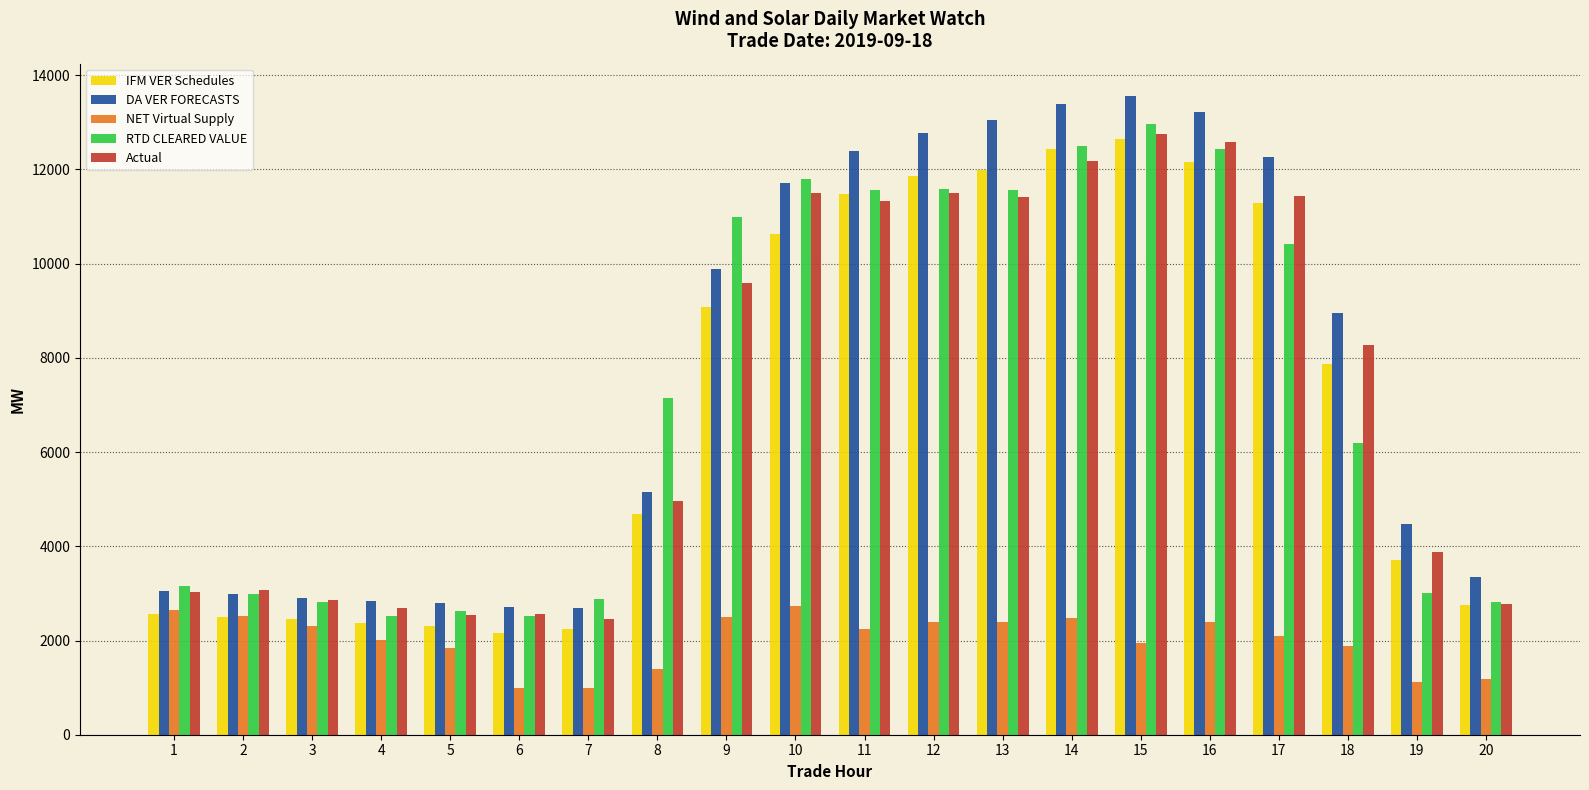

What is the maximum value for NET Virtual Supply?

2725.8